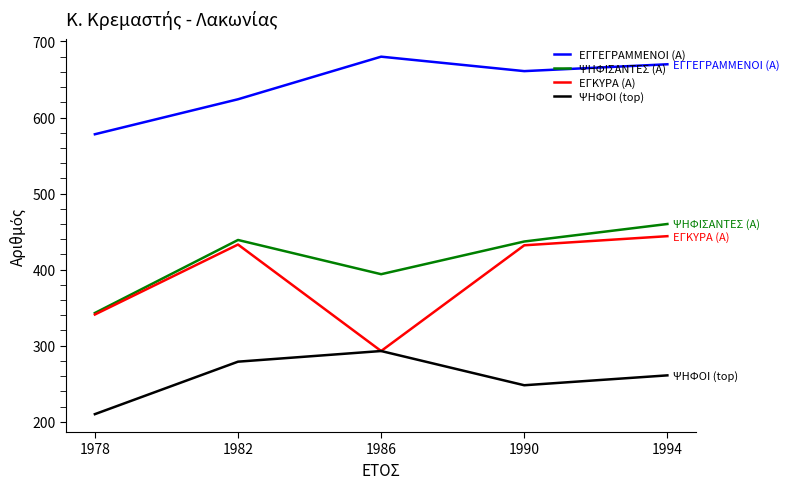

True or false: ΨΗΦΙΣΑΝΤΕΣ (Α) and ΨΗΦΟΙ (top) intersect in this chart.

False